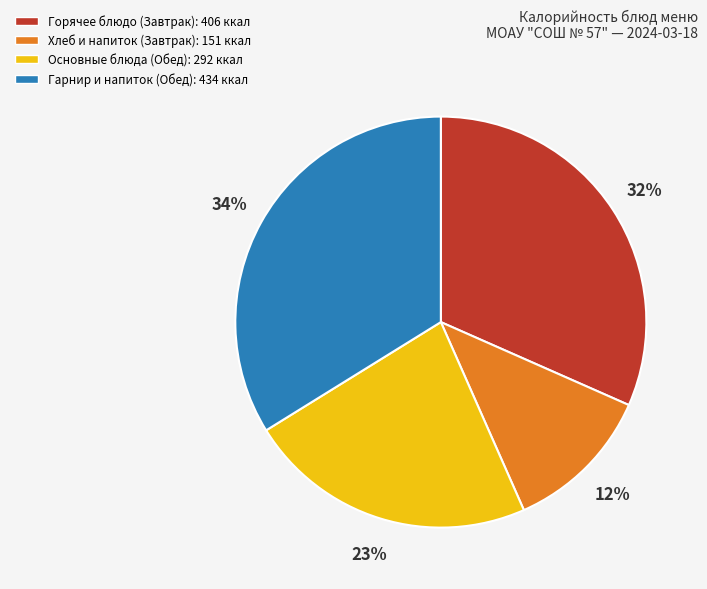

To the nearest percent, what is the average slice percentage?

25%